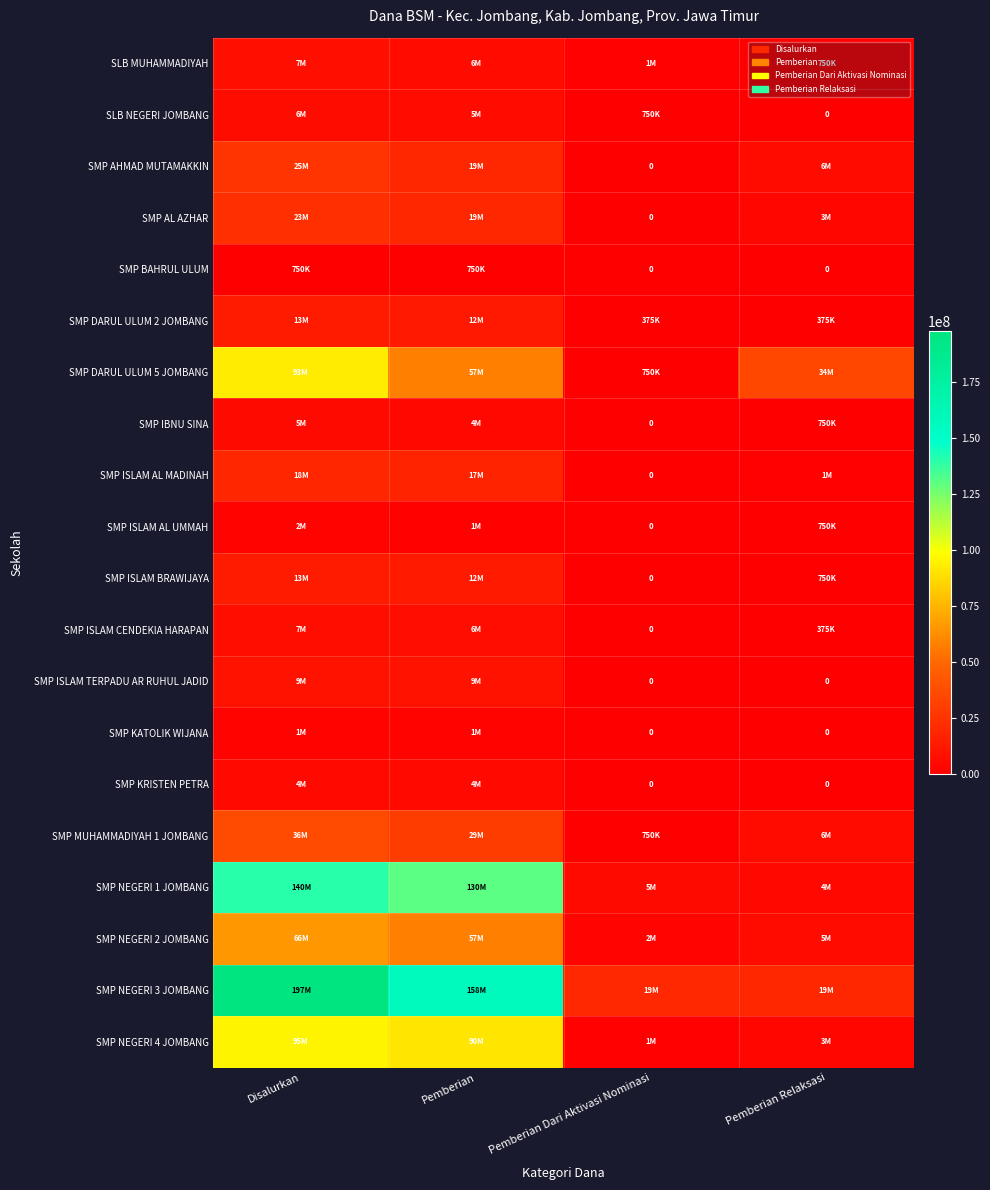

Rank the categories by SMP ISLAM AL MADINAH value from highest to lowest.

Disalurkan, Pemberian, Pemberian Relaksasi, Pemberian Dari Aktivasi Nominasi